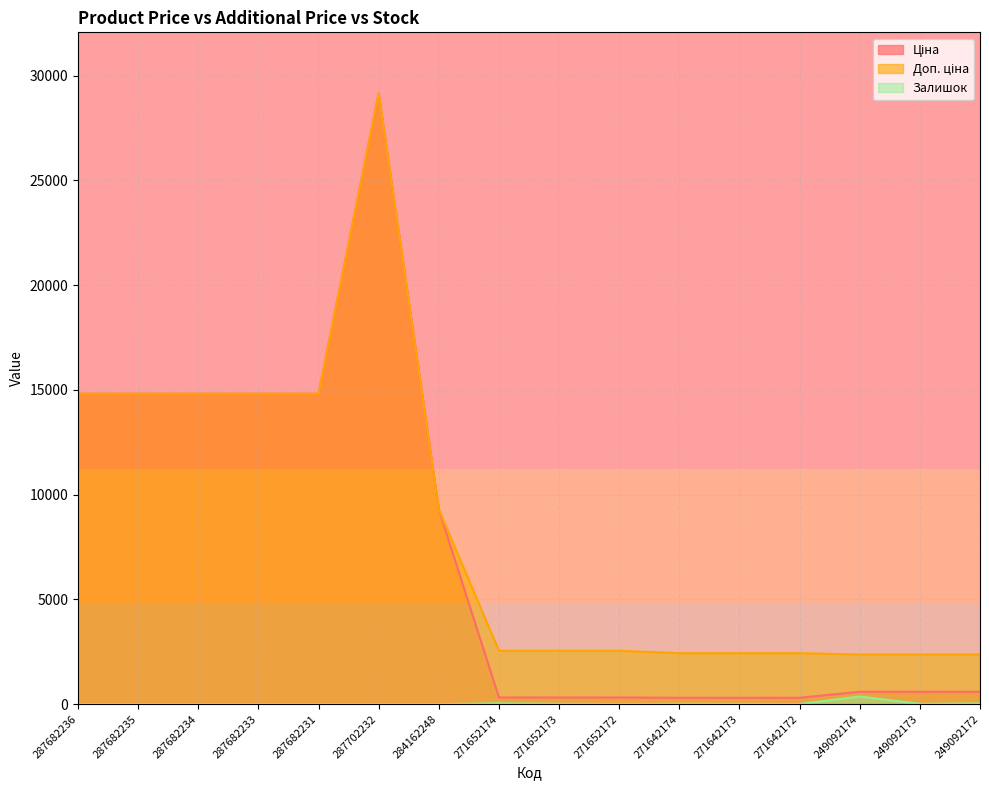

At how many categories does at least one series exceed 24628?

1